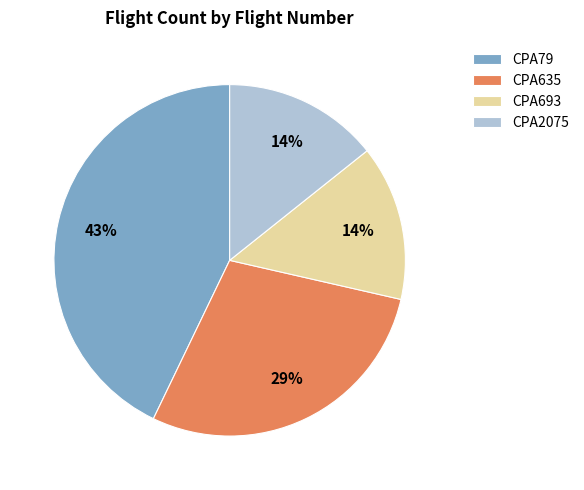

Count the number of slices in the pie.

4